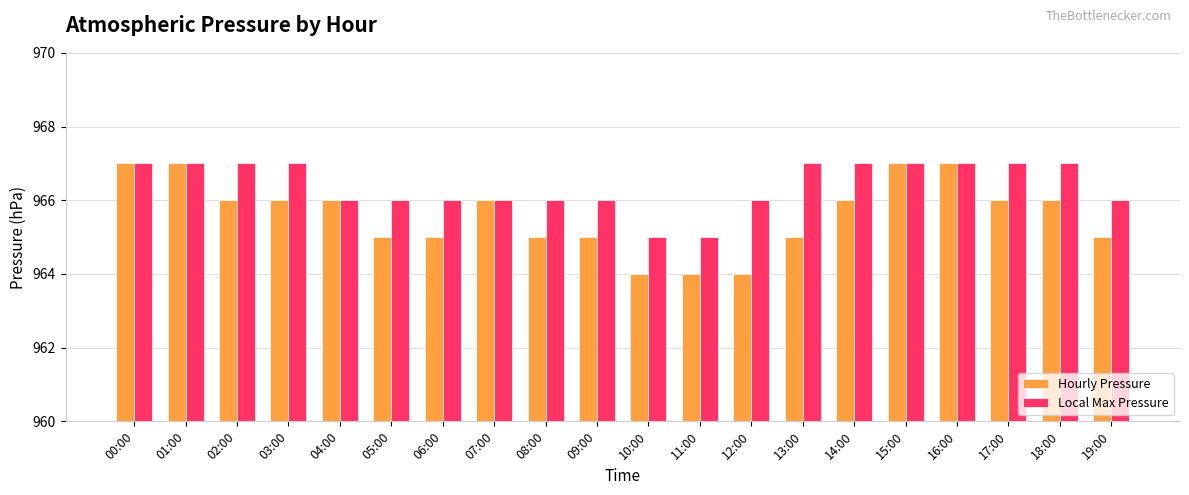

How many data points does each series have?

20